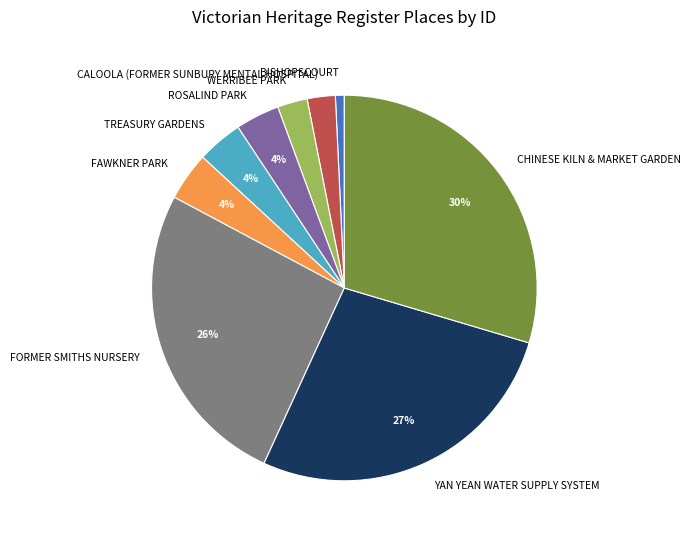

What percentage is the FORMER SMITHS NURSERY slice, to the nearest percent?

26%